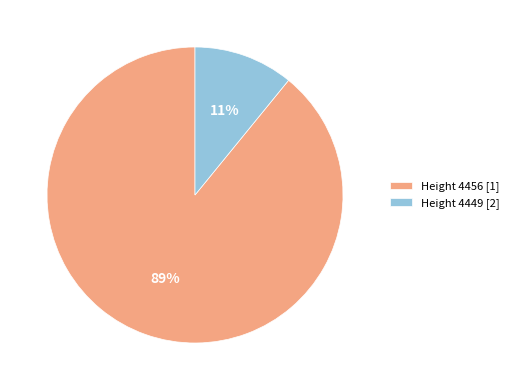

Does Height 4456 [1] represent more than half of the total?

Yes